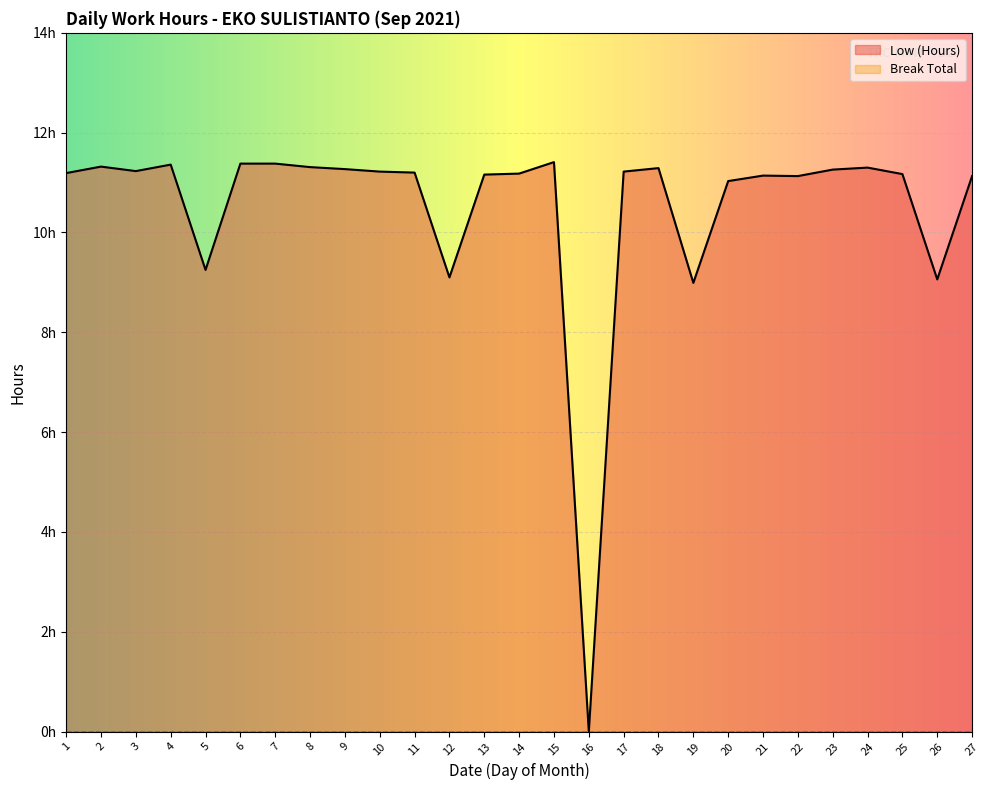

List the labels in order of value, smallest first.

16, 19, 26, 12, 5, 20, 22, 27, 21, 13, 25, 14, 1, 11, 10, 17, 3, 23, 9, 18, 24, 8, 2, 4, 6, 7, 15